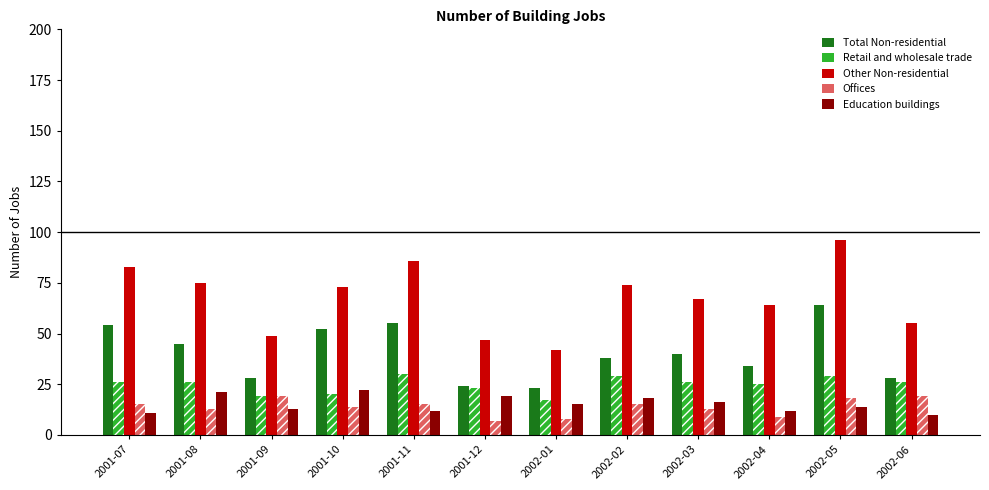

The Total Non-residential series shows 23 at 2002-01. True or false?

True